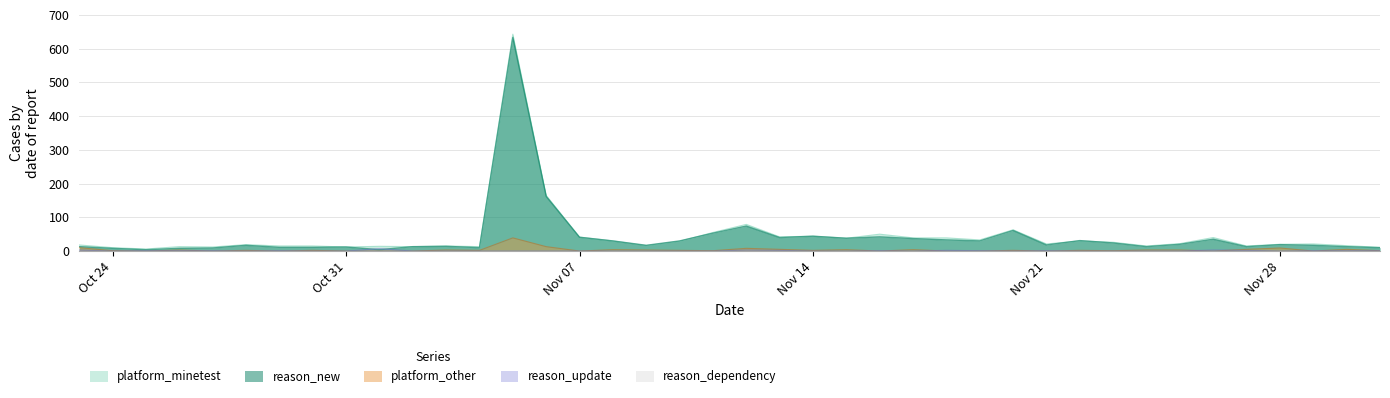

What is the sum of all reason_update values?

32